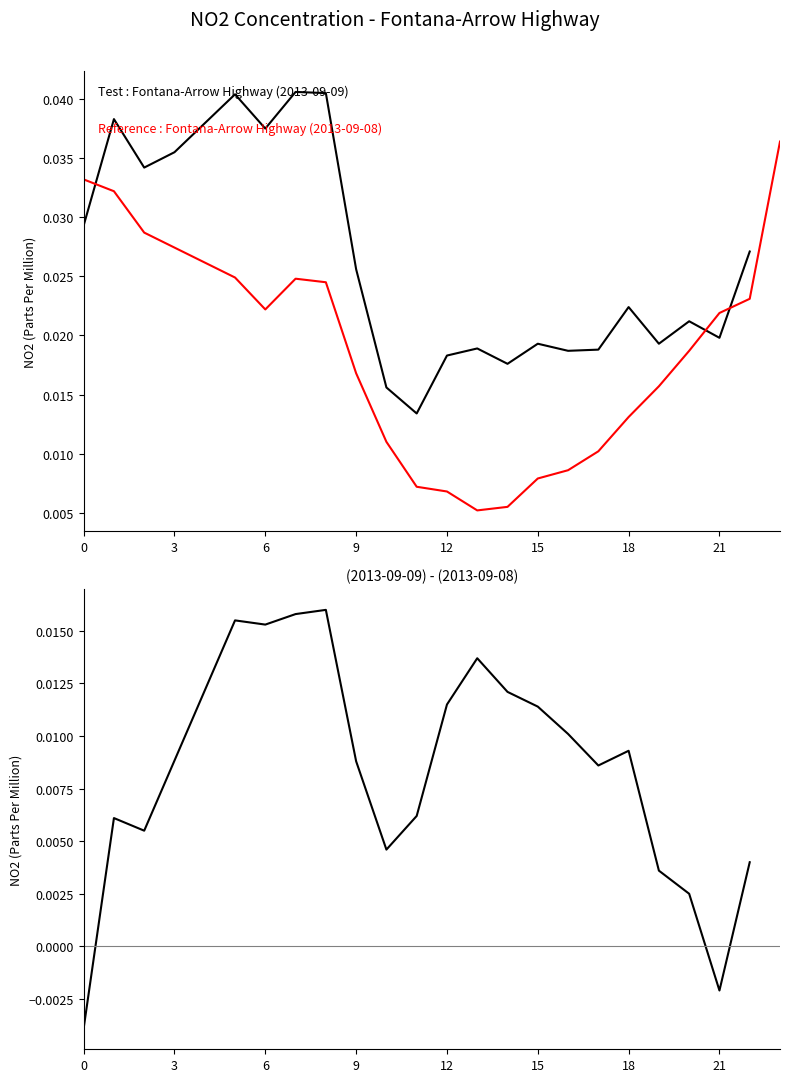

Does the chart display data point markers on the line(s)?

No